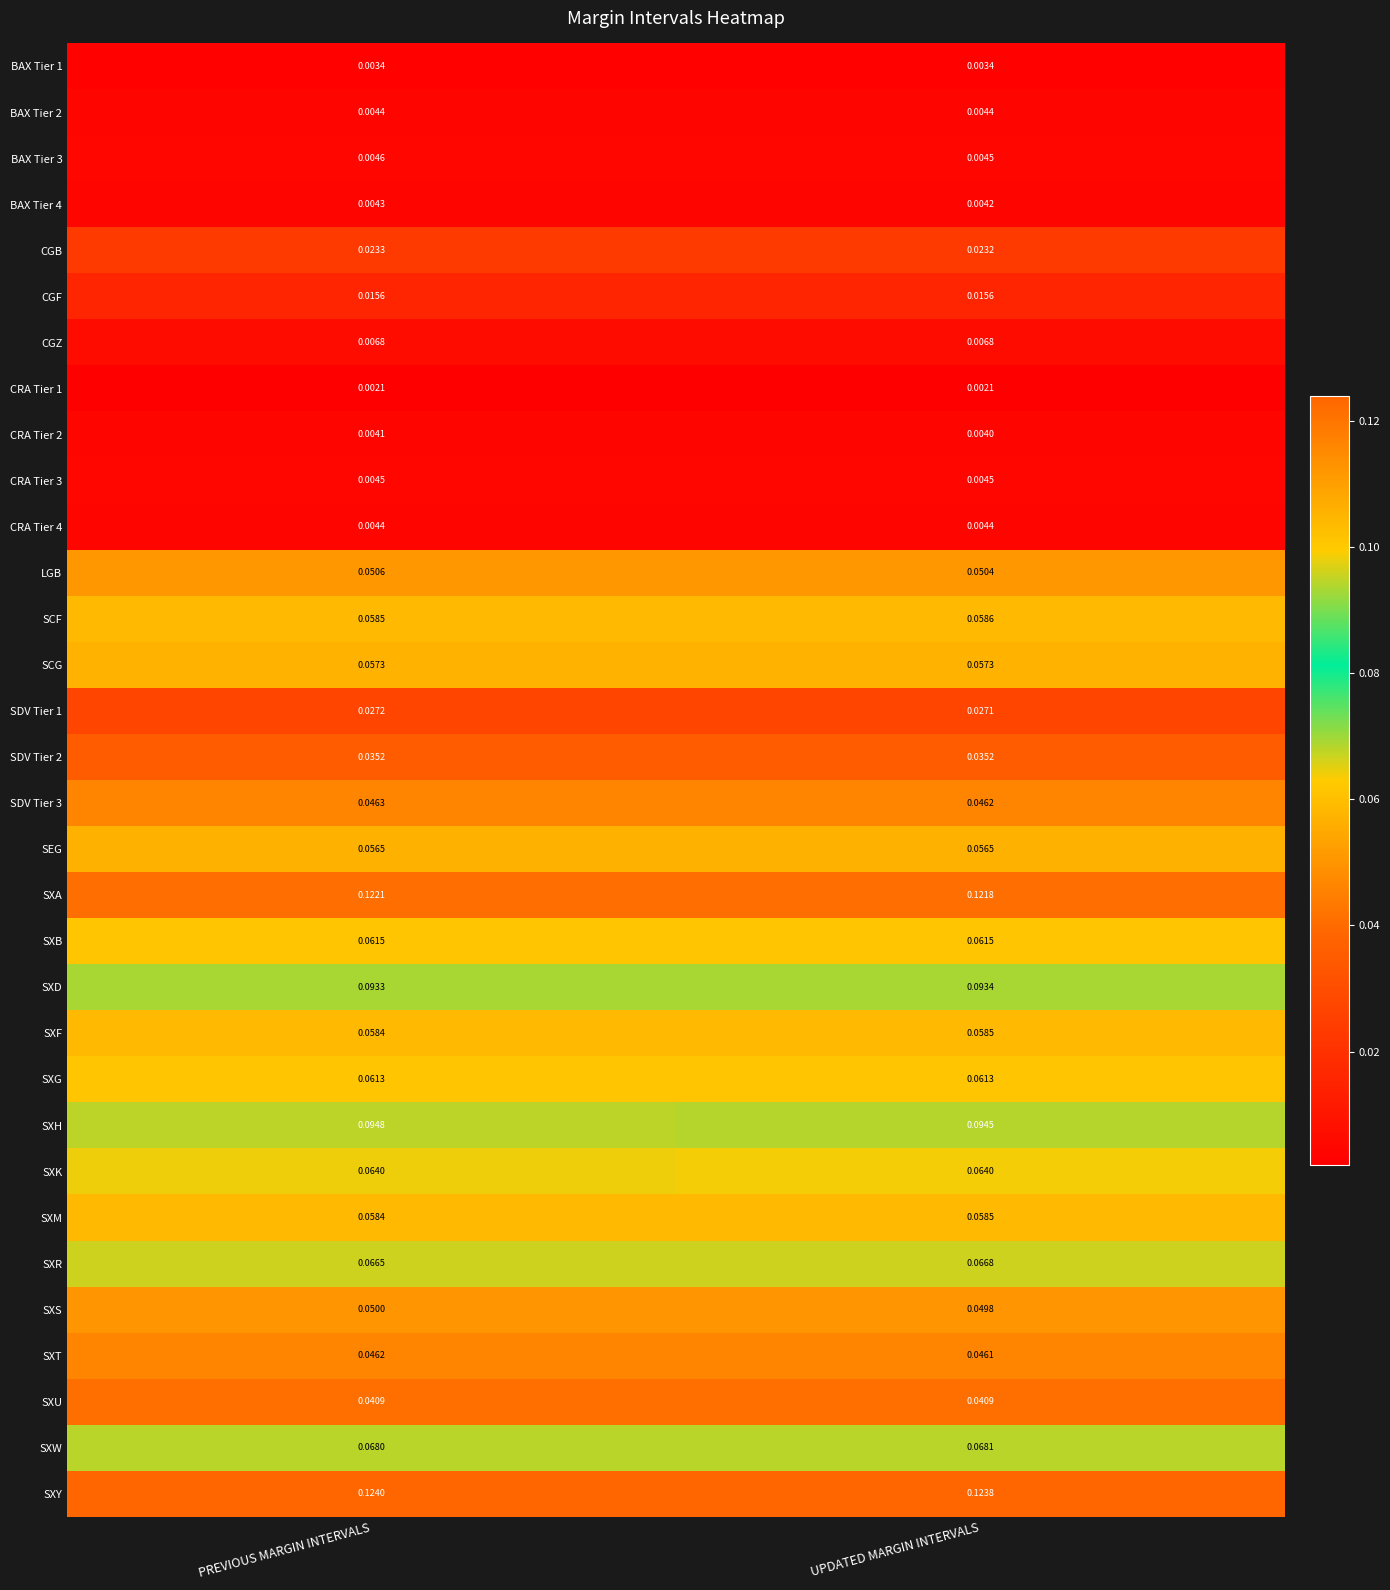

At which category is the sum across all series the highest?

PREVIOUS MARGIN INTERVALS